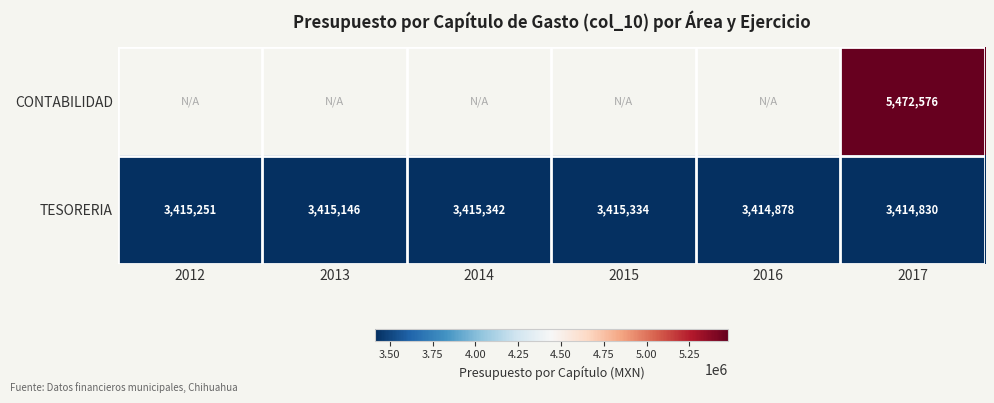

What value does the TESORERIA series have at 2012?

3415251